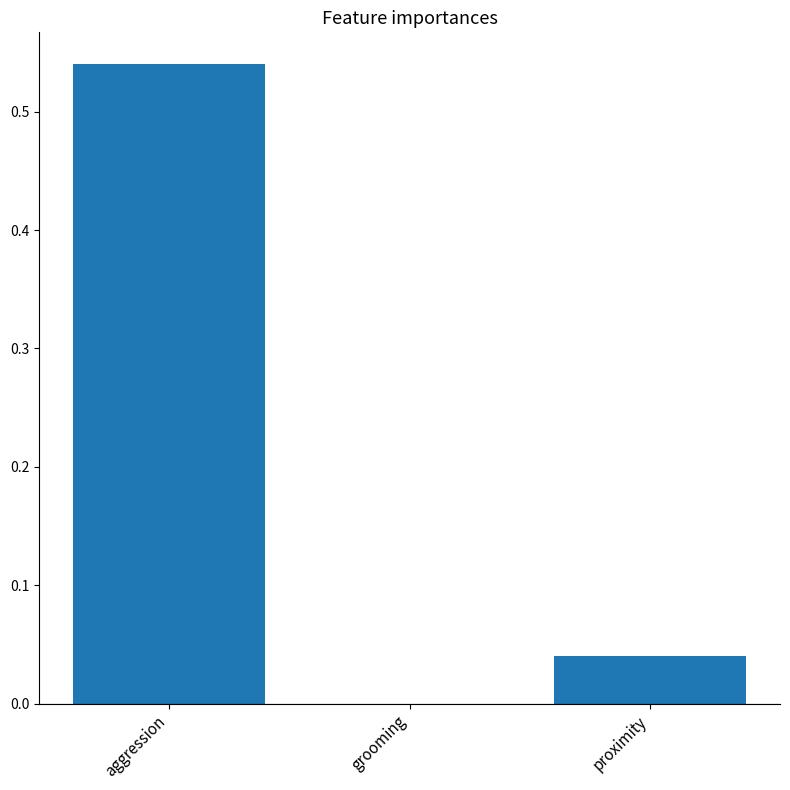

Which label corresponds to the largest value in the chart?

aggression